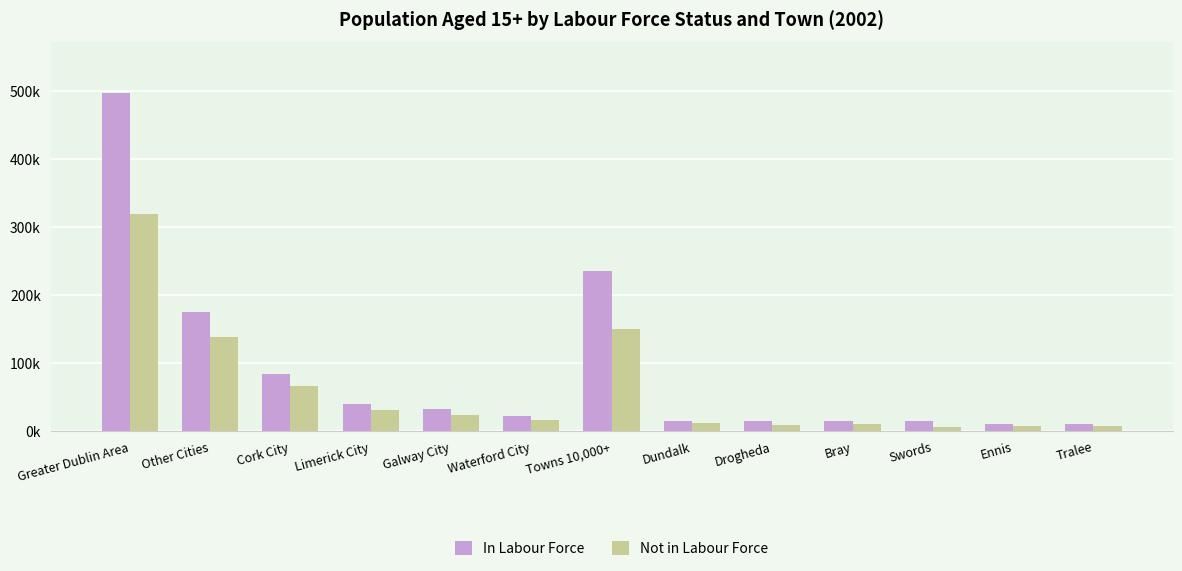

Reading left to right, list all the values displayed in this chart.

In Labour Force: Greater Dublin Area=497488	Other Cities=175250	Cork City=83421	Limerick City=38847	Galway City=31482	Waterford City=21500	Towns 10,000+=235547	Dundalk=13976	Drogheda=14870	Bray=14485	Swords=14427	Ennis=10770	Tralee=10770
Not in Labour Force: Greater Dublin Area=318738	Other Cities=137395	Cork City=66579	Limerick City=31248	Galway City=23852	Waterford City=15716	Towns 10,000+=150096	Dundalk=10967	Drogheda=9234	Bray=9757	Swords=6044	Ennis=6456	Tralee=6456